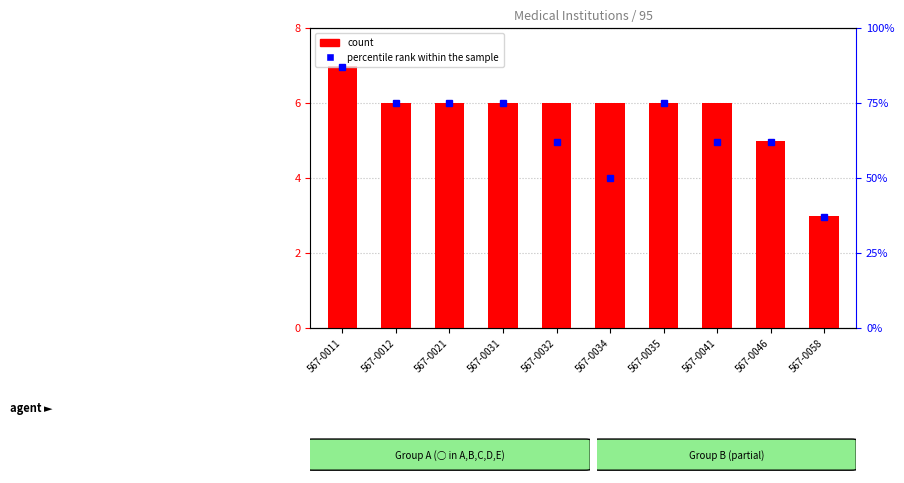

At which label does count reach its minimum?

567-0058